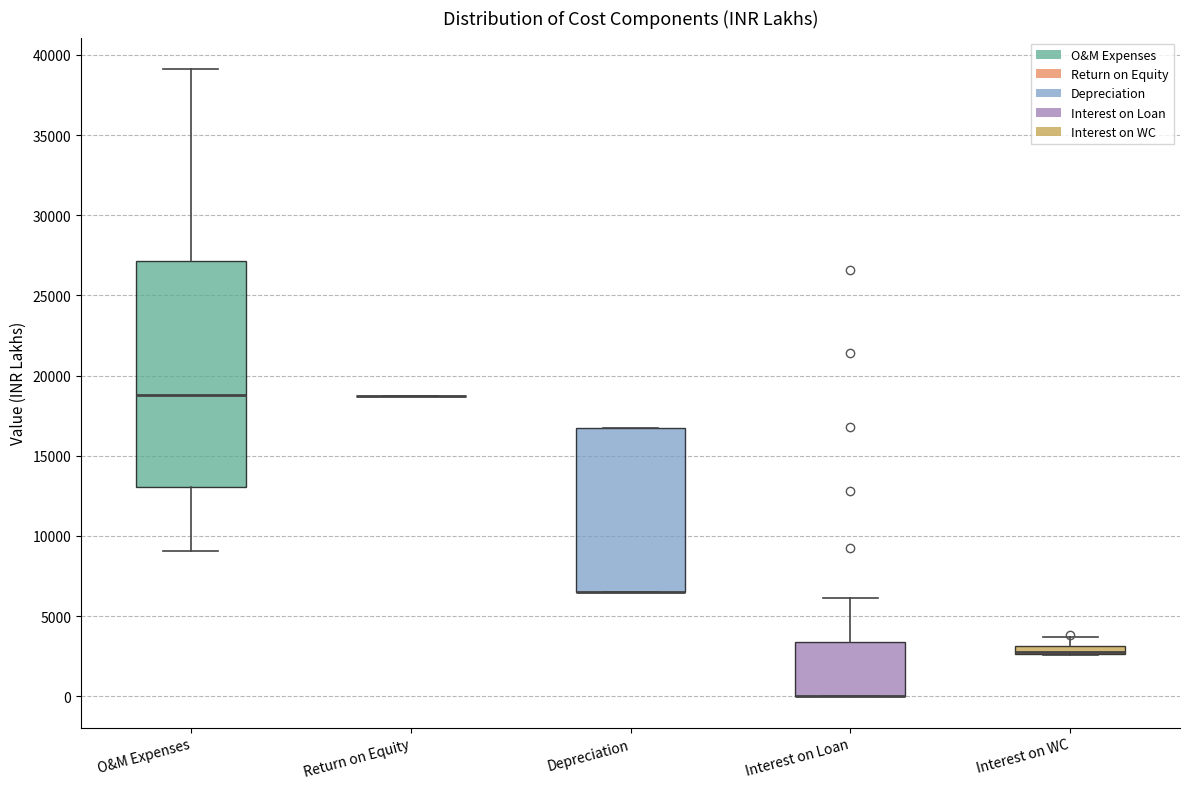

Which box is the tallest, from its lower edge to its upper edge?

O&M Expenses